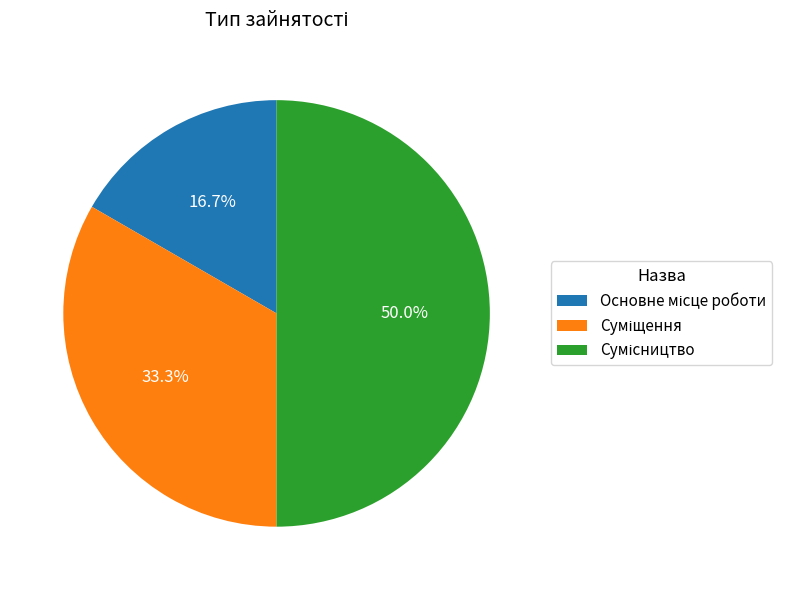

How many slices are in this pie chart?

3